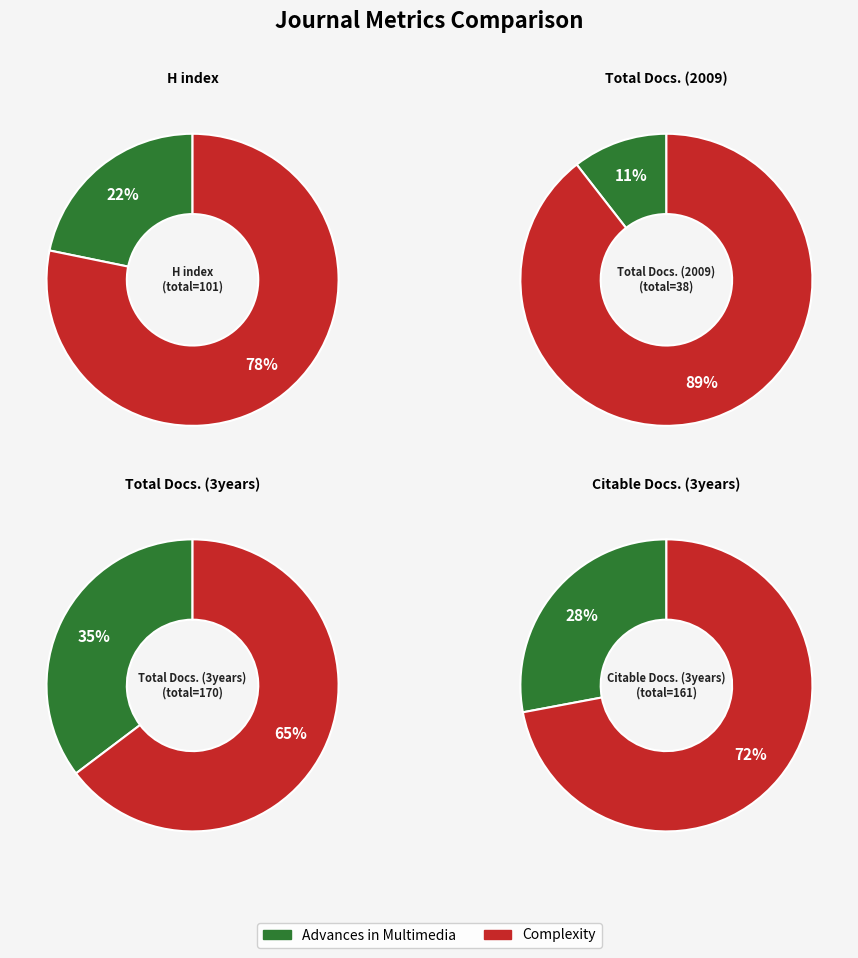

What percentage is the Advances in Multimedia slice, to the nearest percent?

28%